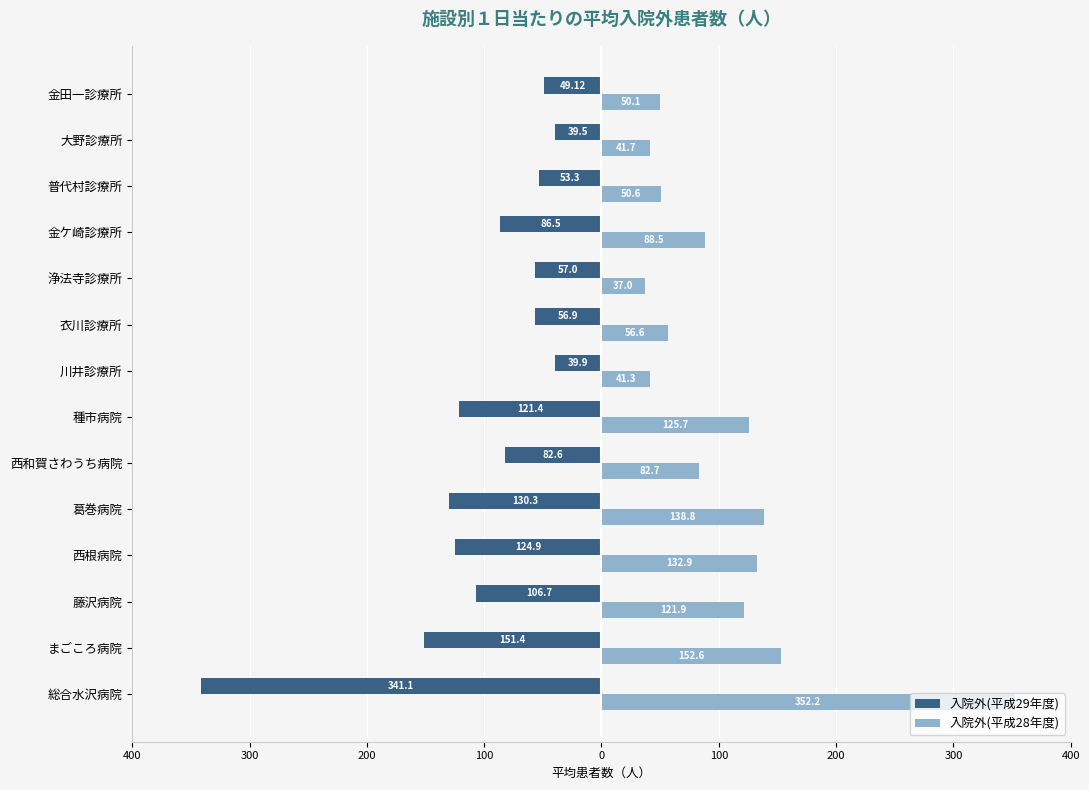

Reading left to right, list all the values displayed in this chart.

入院外(平成29年度): -341.1	-151.4	-106.7	-124.9	-130.3	-82.6	-121.4	-39.9	-56.9	-57.0	-86.5	-53.3	-39.5	-49.1
入院外(平成28年度): 352.2	152.6	121.9	132.9	138.8	82.7	125.7	41.3	56.6	37.0	88.5	50.6	41.7	50.1